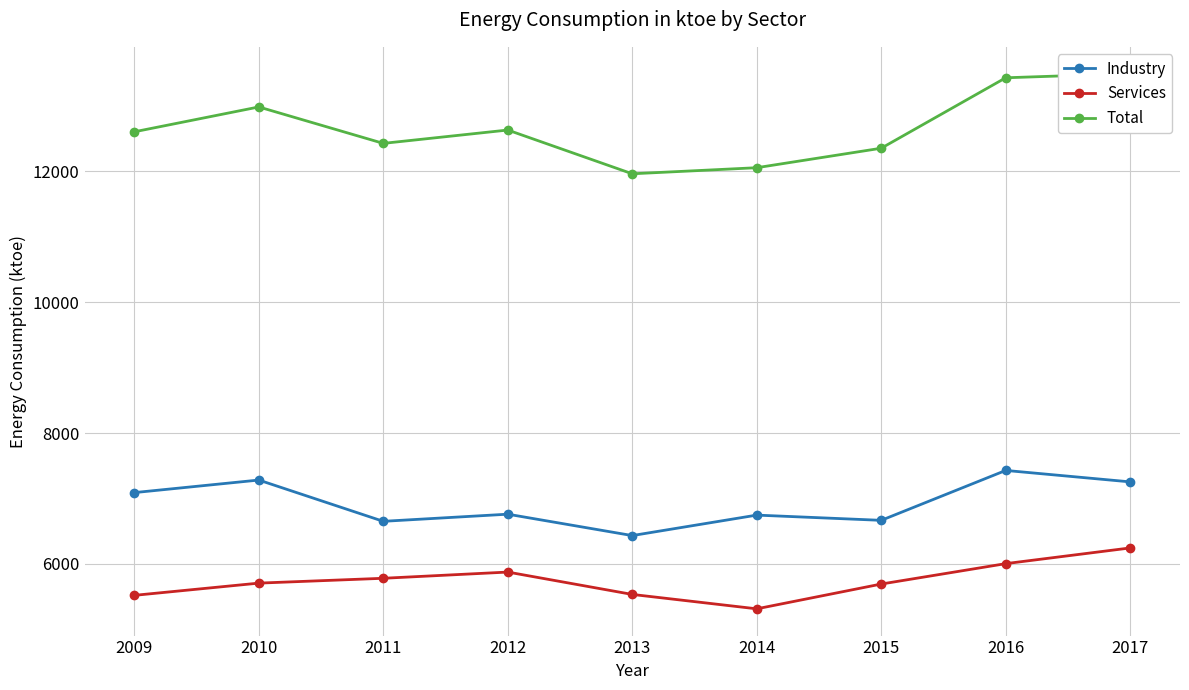

What are all the series names shown in the legend?

Industry, Services, Total